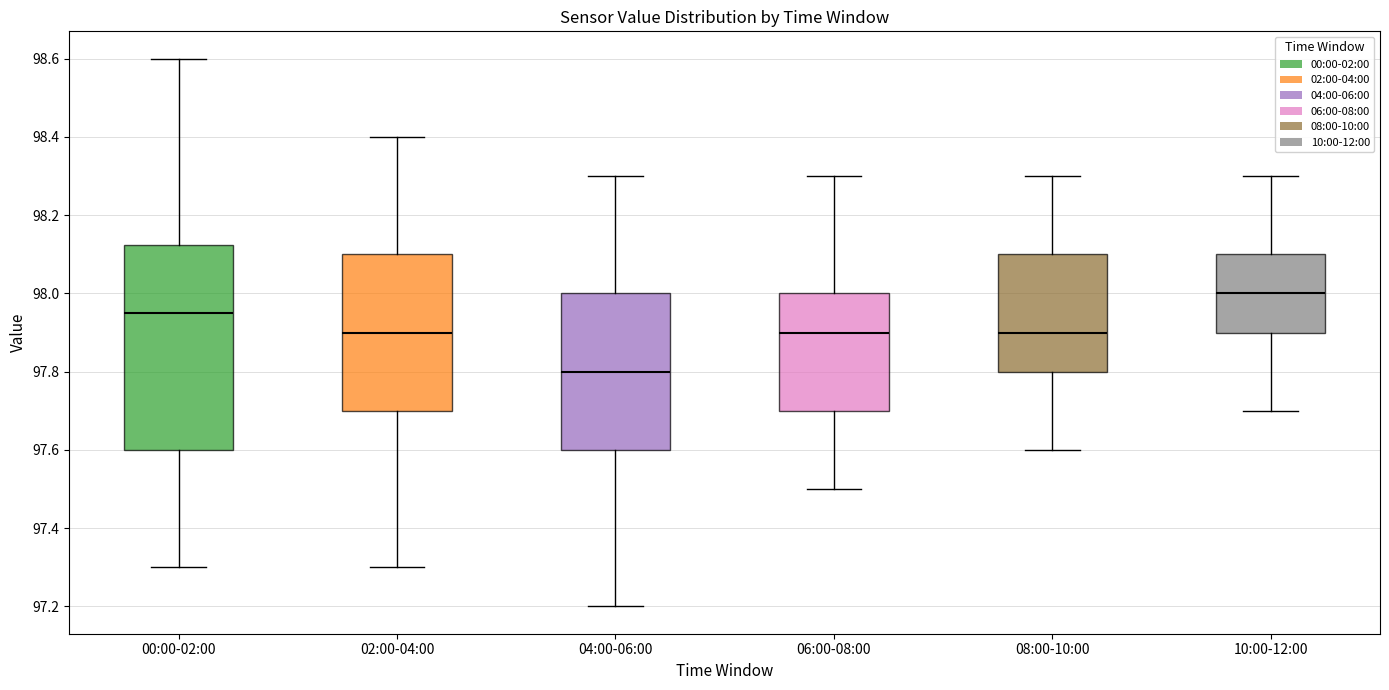

Where does the upper whisker of the box for 04:00-06:00 end on the y-axis? The values are not printed on the chart, so give them approximately, as read against the axis.

98.30